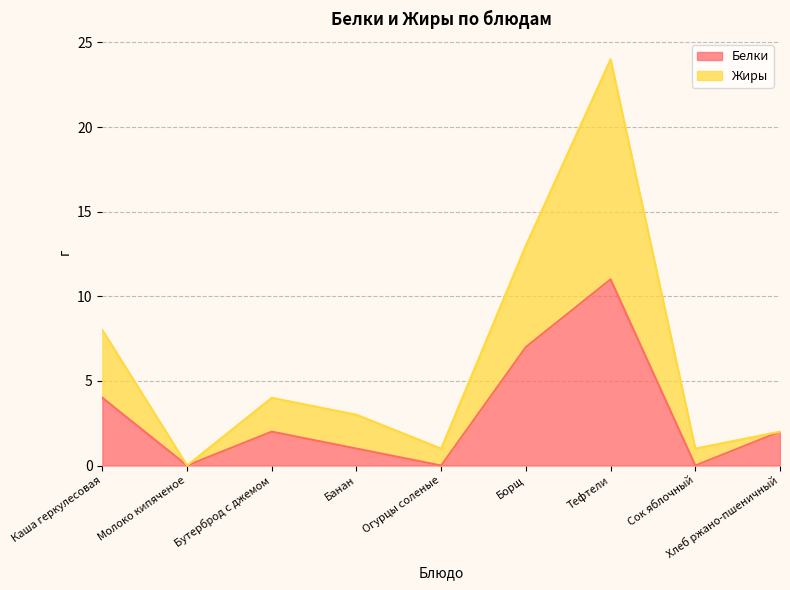

True or false: Белки and Жиры cross at least once.

False